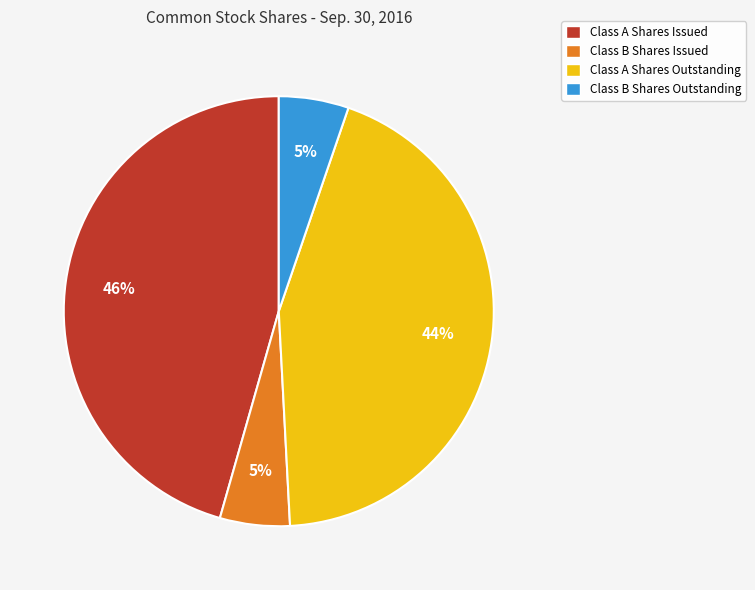

What is the ratio of the value at Class B Shares Issued to the value at Class A Shares Issued?

0.1